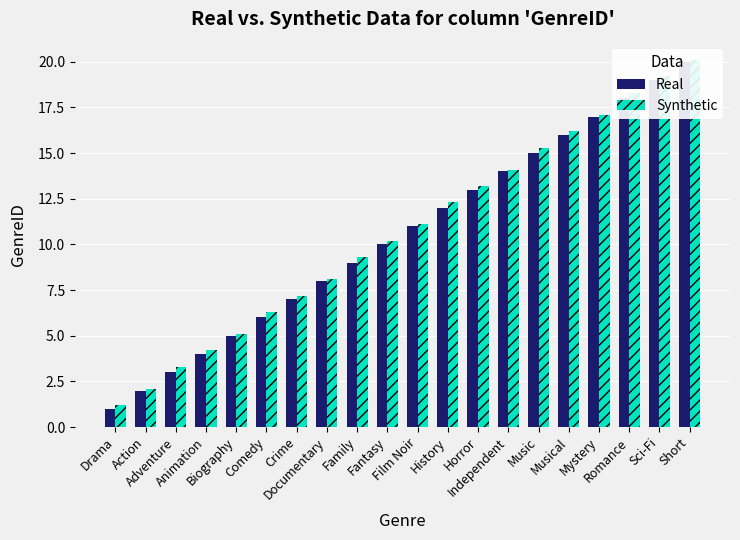

How many values in the Real series exceed 11?

9